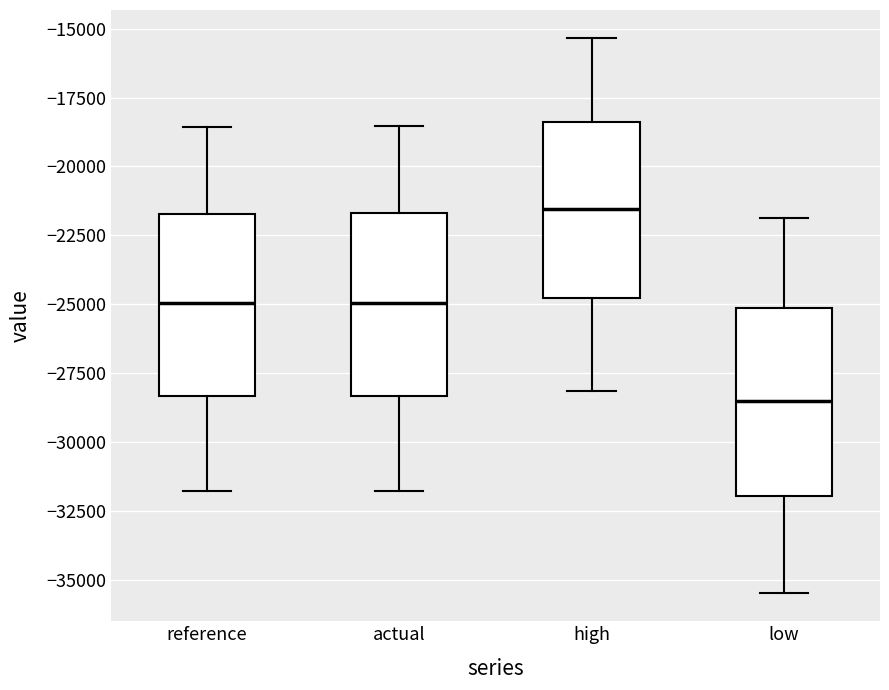

Which box has the lowest median line?

low